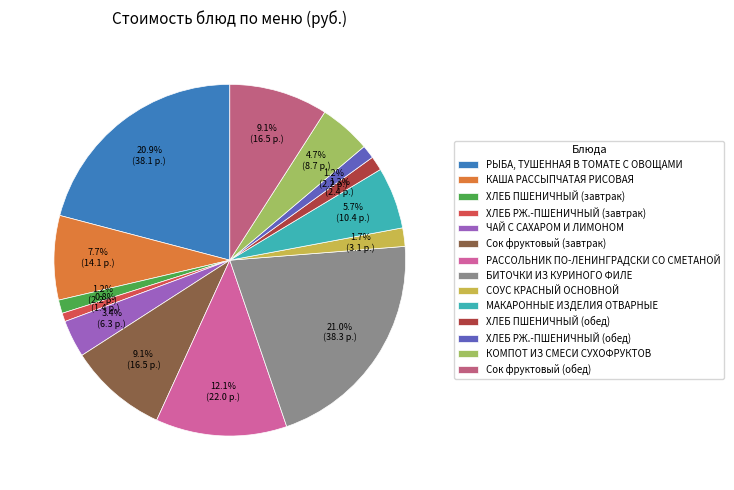

What portion of the pie excludes КАША РАССЫПЧАТАЯ РИСОВАЯ?

92.3%